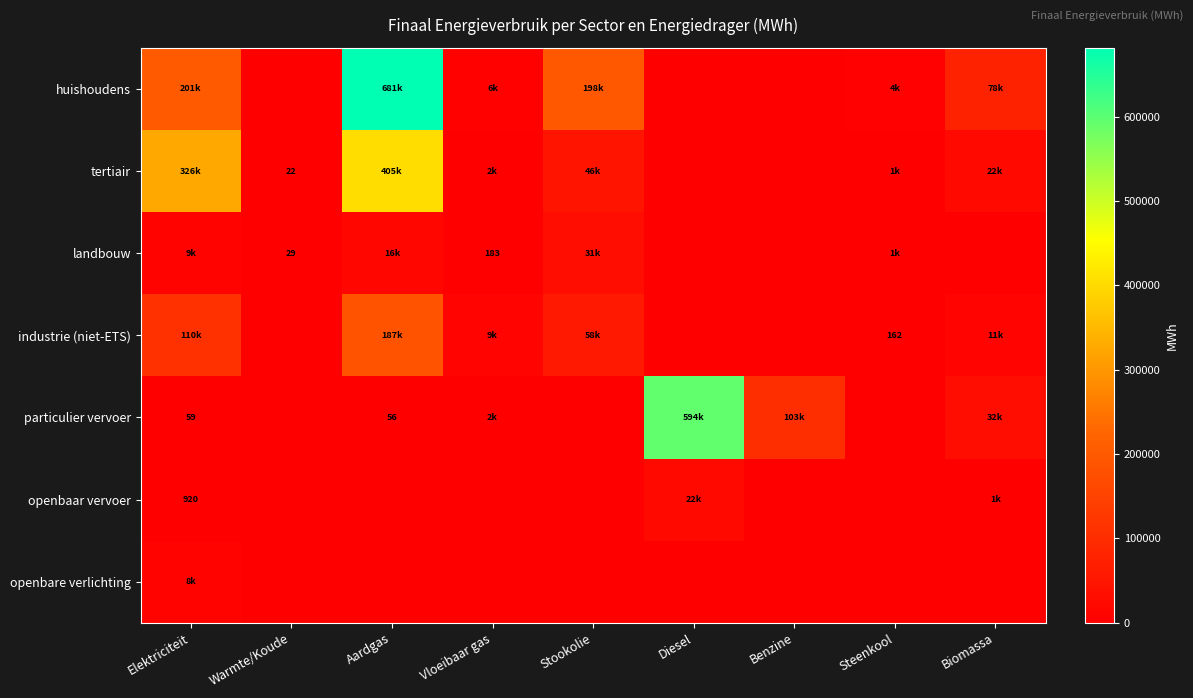

Between Warmte/Koude and Diesel, which is larger?

Warmte/Koude